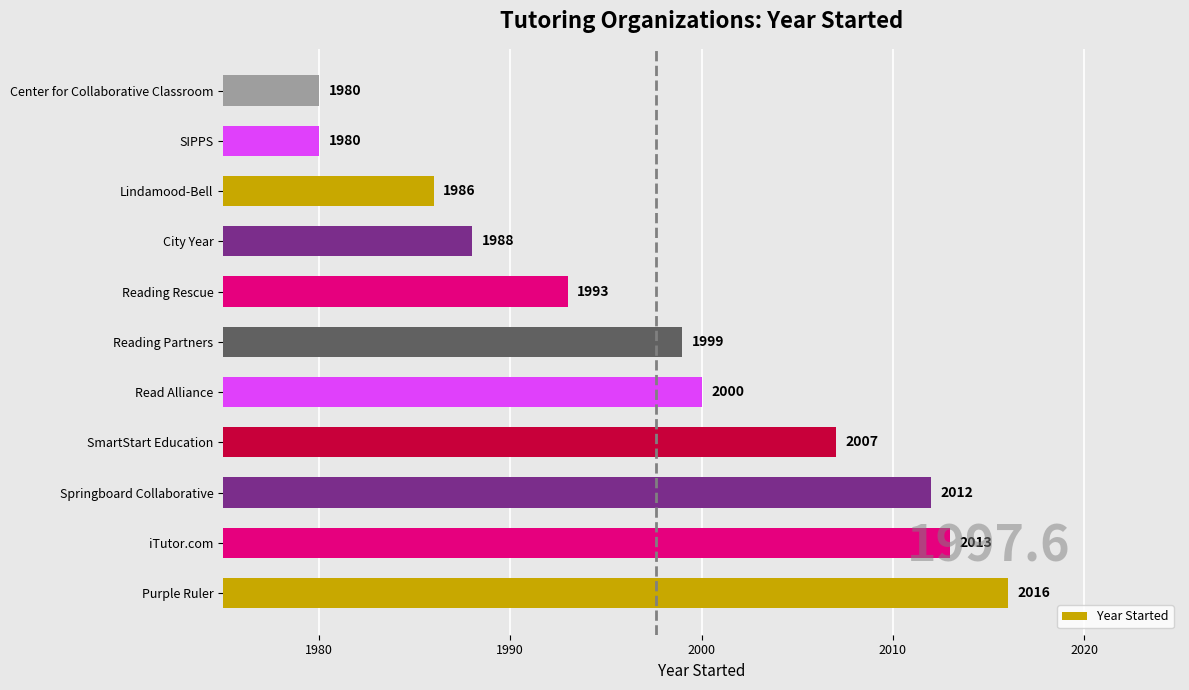

What is the greatest value displayed?

2016